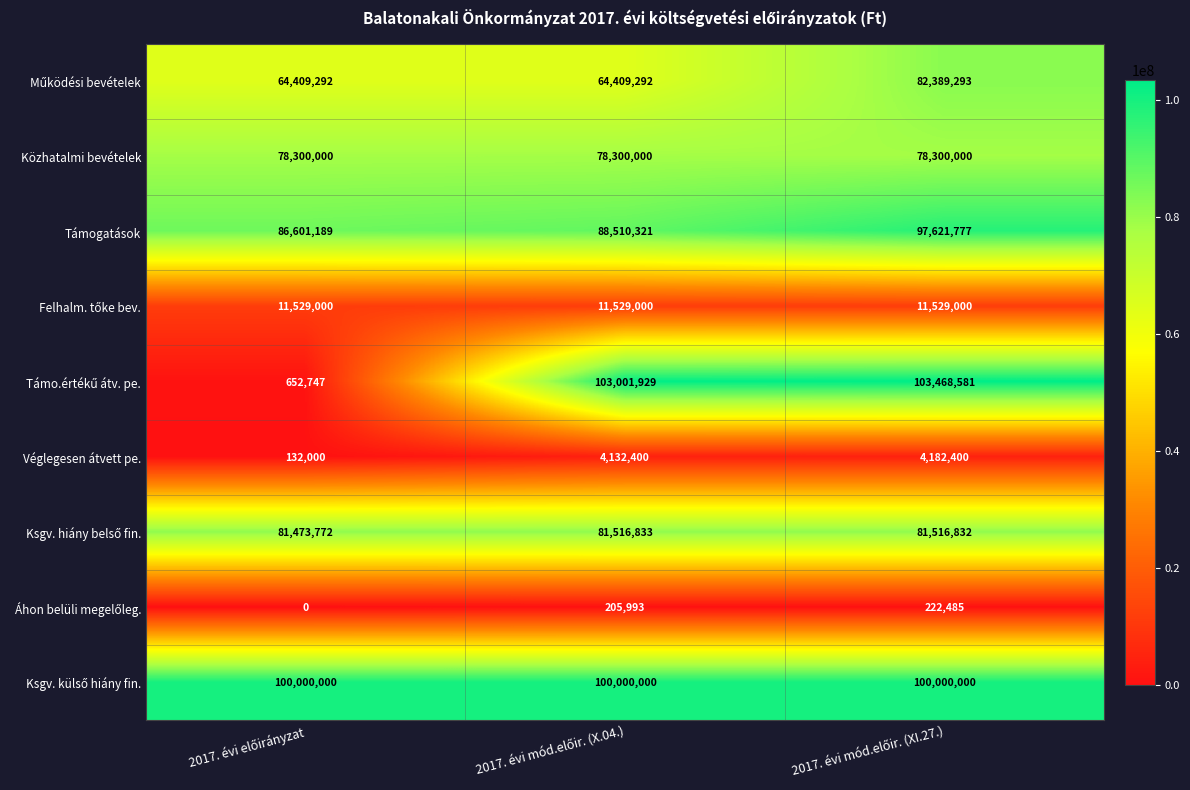

Count the Támogatások values in the range 86601189 to 97621777.

3